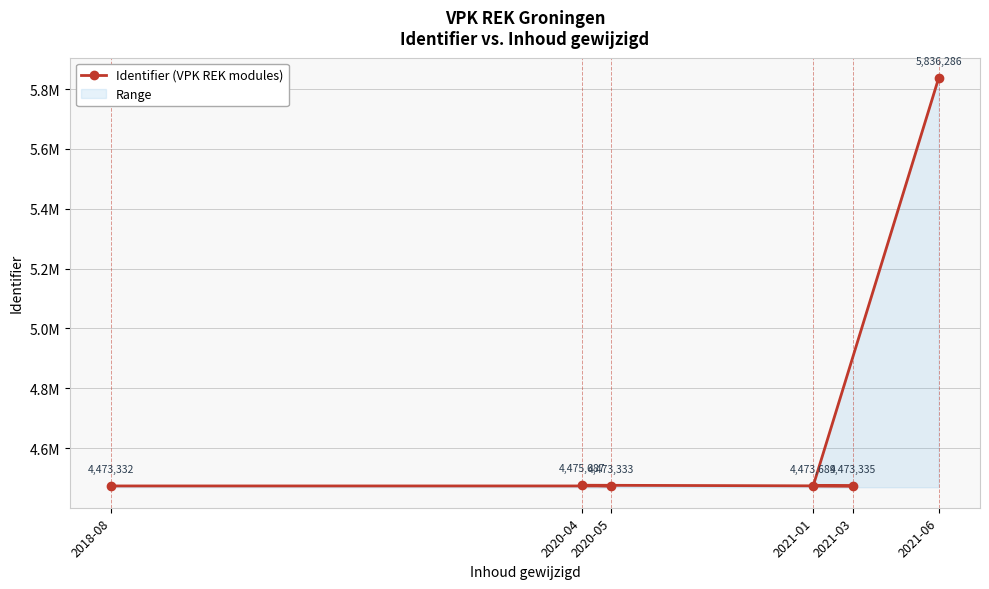

How many data points does each series have?

6